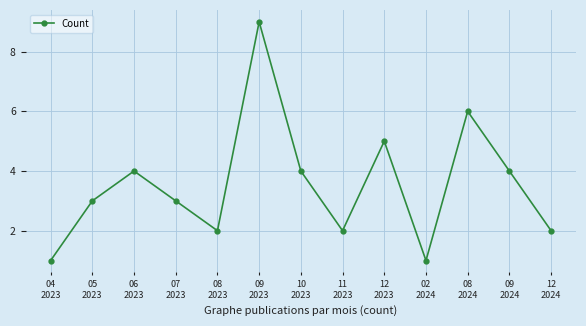

Read the value at 11
2023.

2